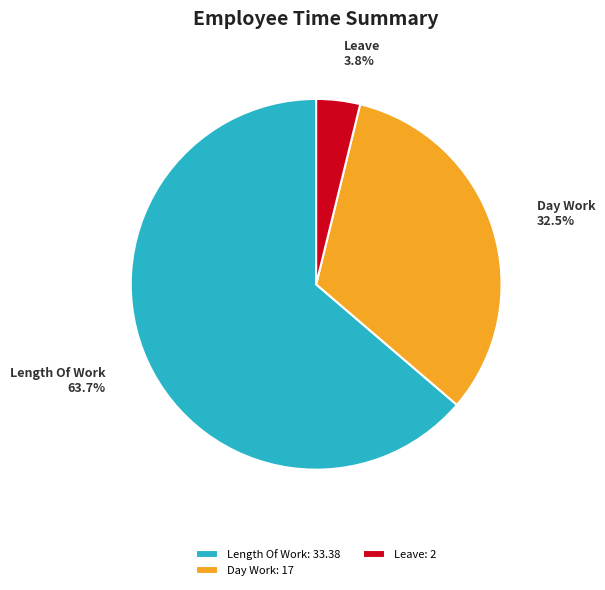

Is there any slice that represents more than half of the pie?

Yes